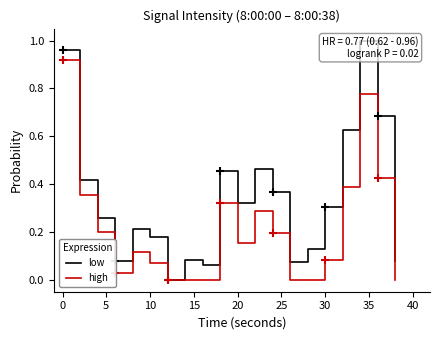

Which series contains the highest Y value?

low